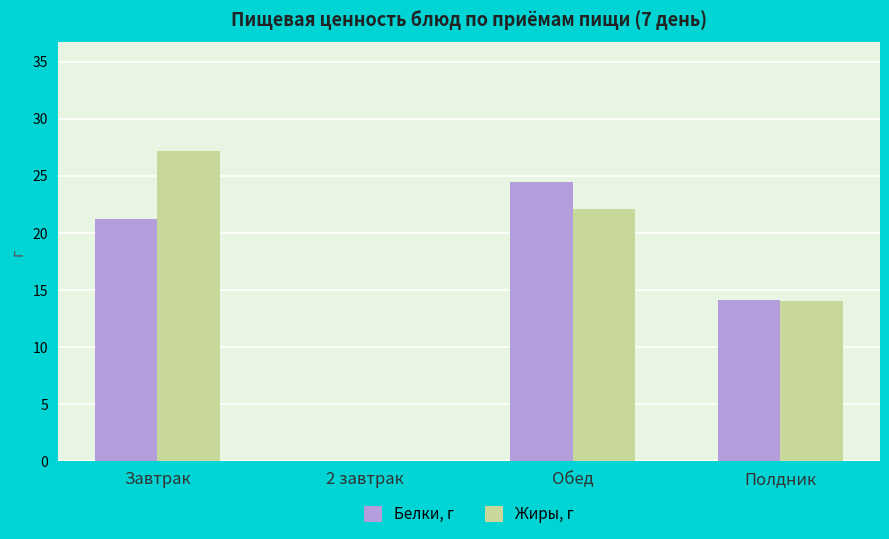

Where is Белки, г nearest to the value 12?

Полдник